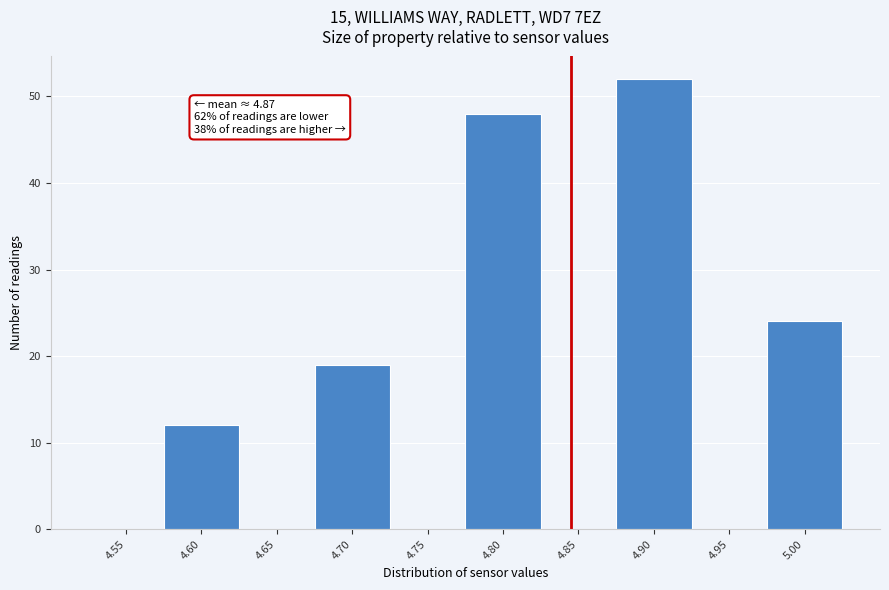

Reading left to right, extract all data points from this chart.

4.55=0	4.60=12	4.65=0	4.70=19	4.75=0	4.80=48	4.85=0	4.90=52	4.95=0	5.00=24